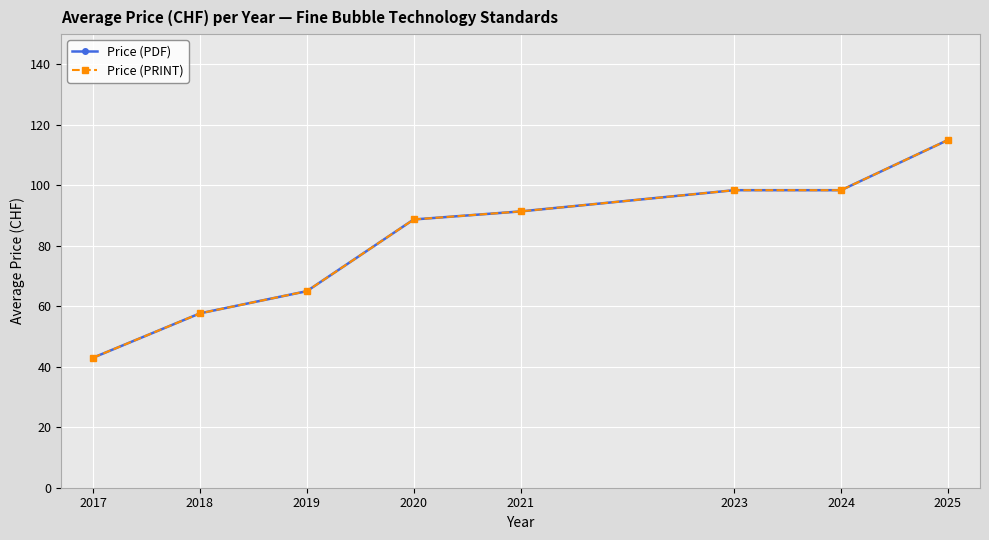

True or false: Price (PDF) and Price (PRINT) cross at least once.

False